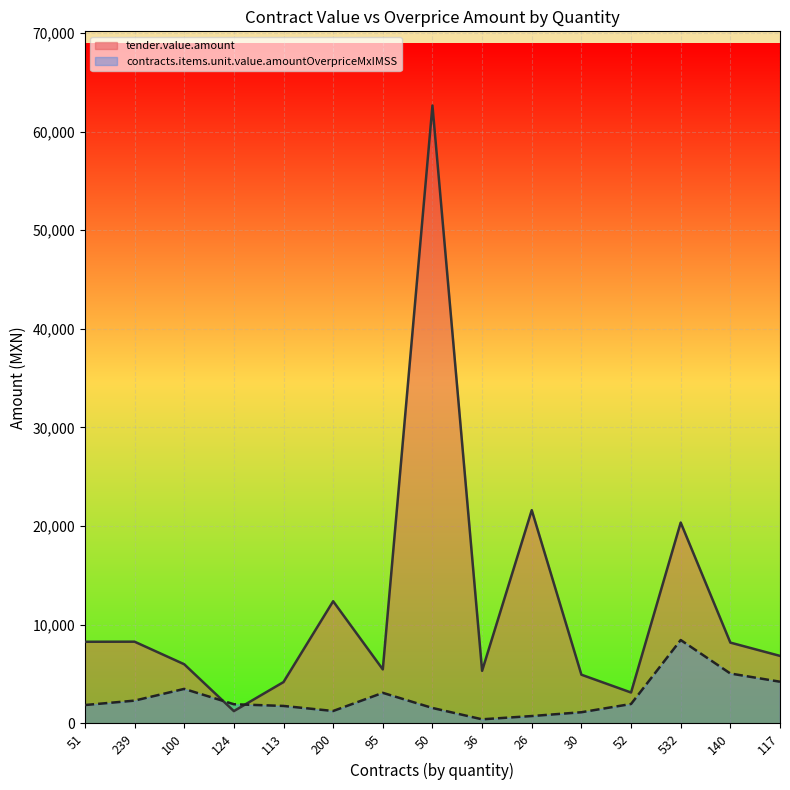

Between 200 and 113, which is larger?

200